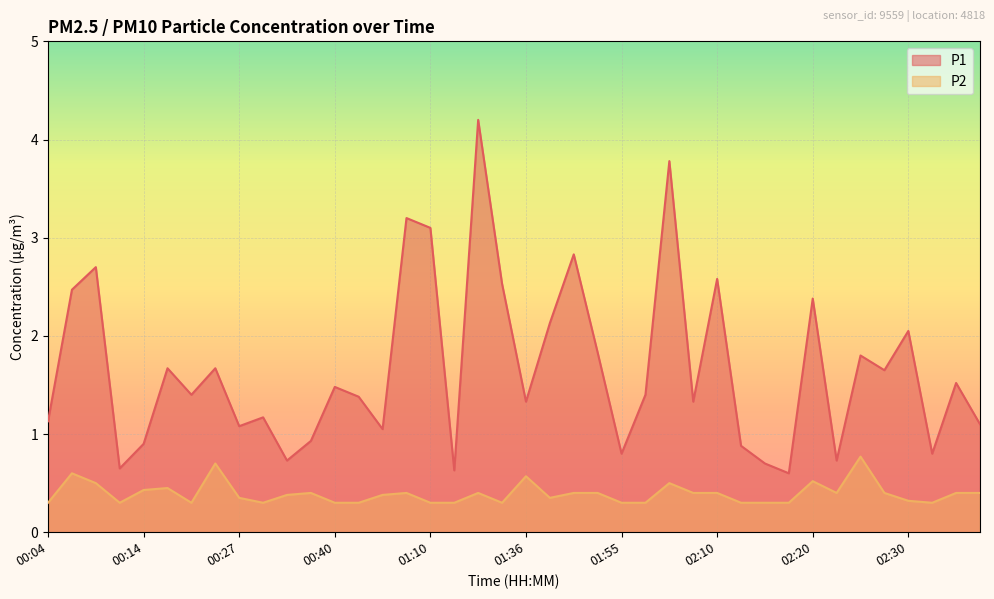

True or false: P1 and P2 intersect in this chart.

False